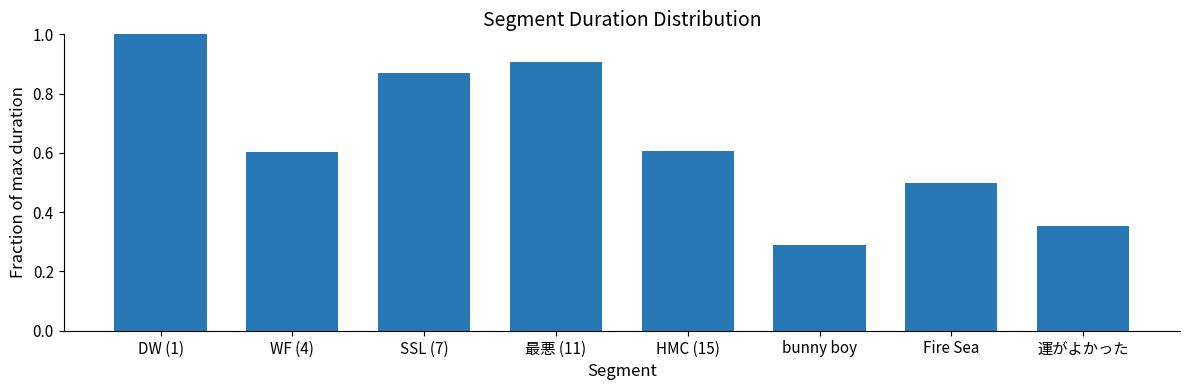

What is the difference between the values at 運がよかった and 最悪 (11)?

0.6